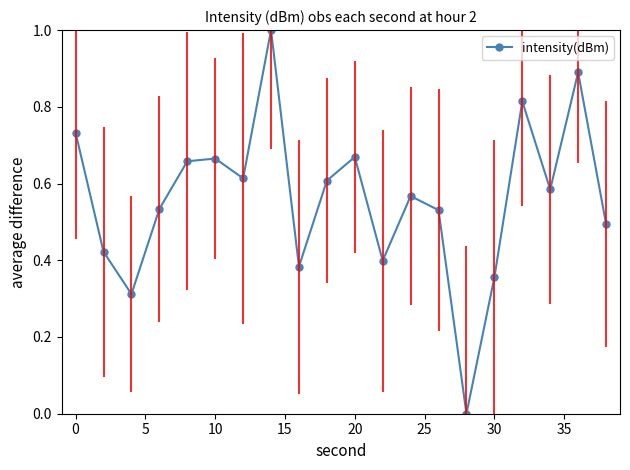

How many interior local valleys (lower than both neighbors) does the data have?

6